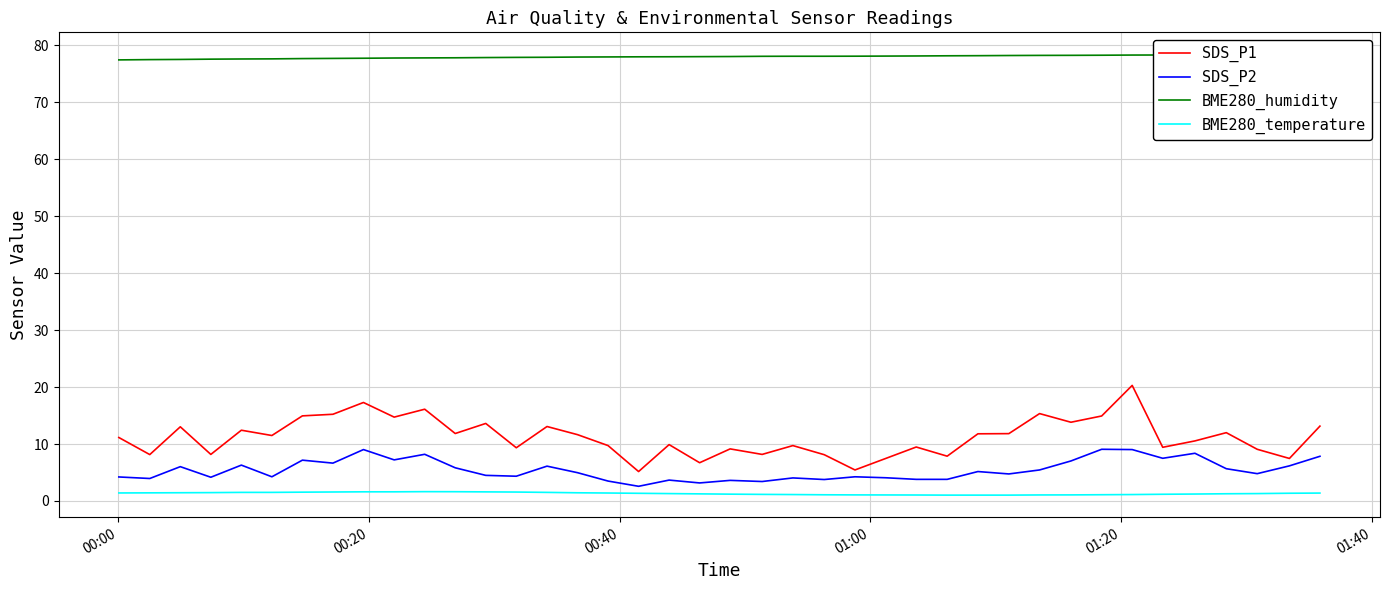

True or false: SDS_P1 and BME280_temperature cross at least once.

False